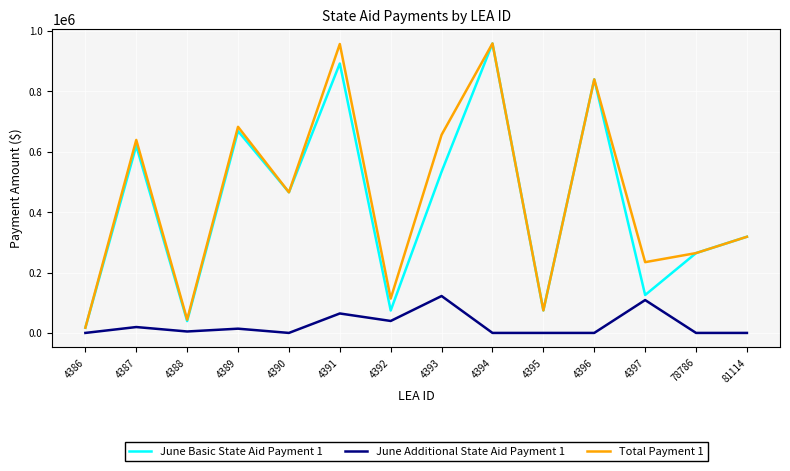

Is it true that June Basic State Aid Payment 1 equals 318616.2 at 81114?

True